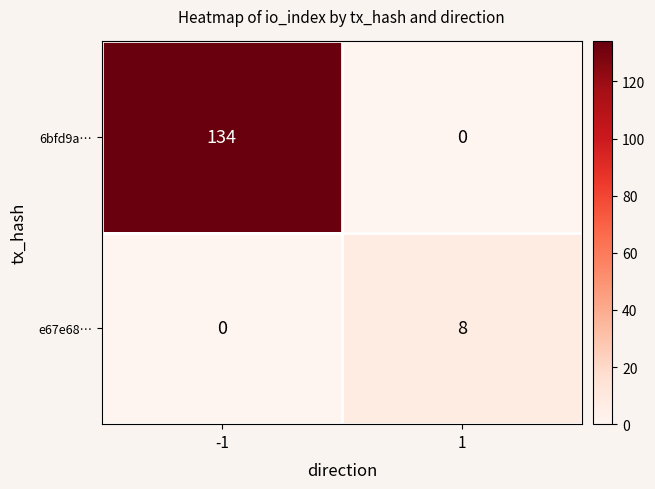

At which category is the sum across all series the highest?

-1